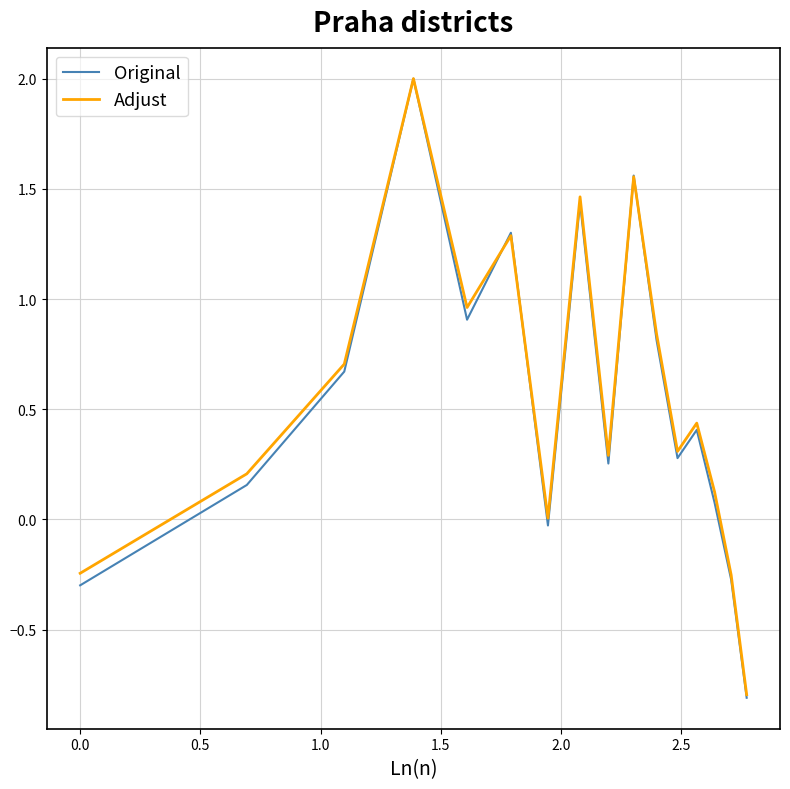

What is the maximum value shown in the chart?

2.0